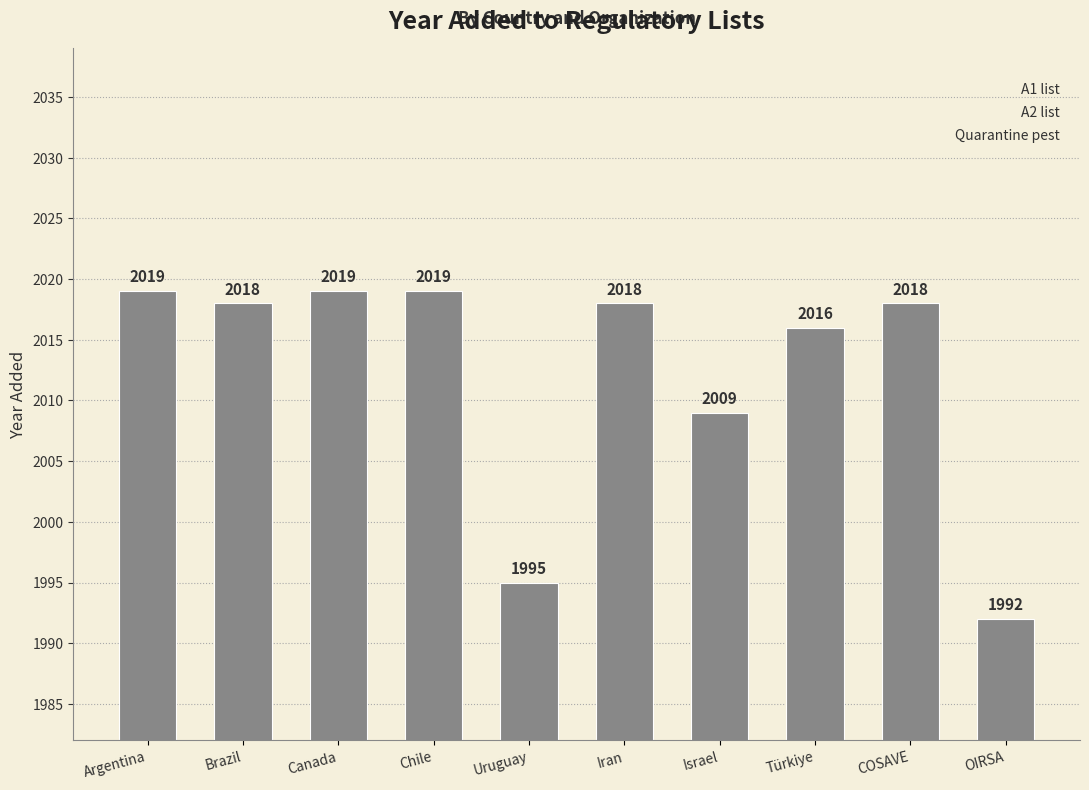

What is the label of the 1st bar from the right?

OIRSA